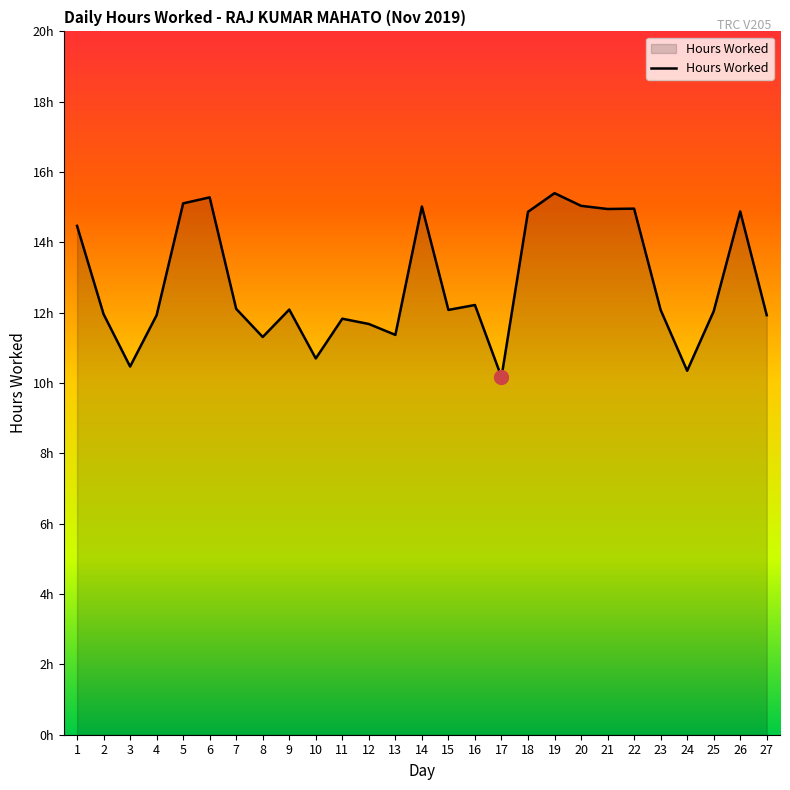

Does the chart have visible grid lines?

No